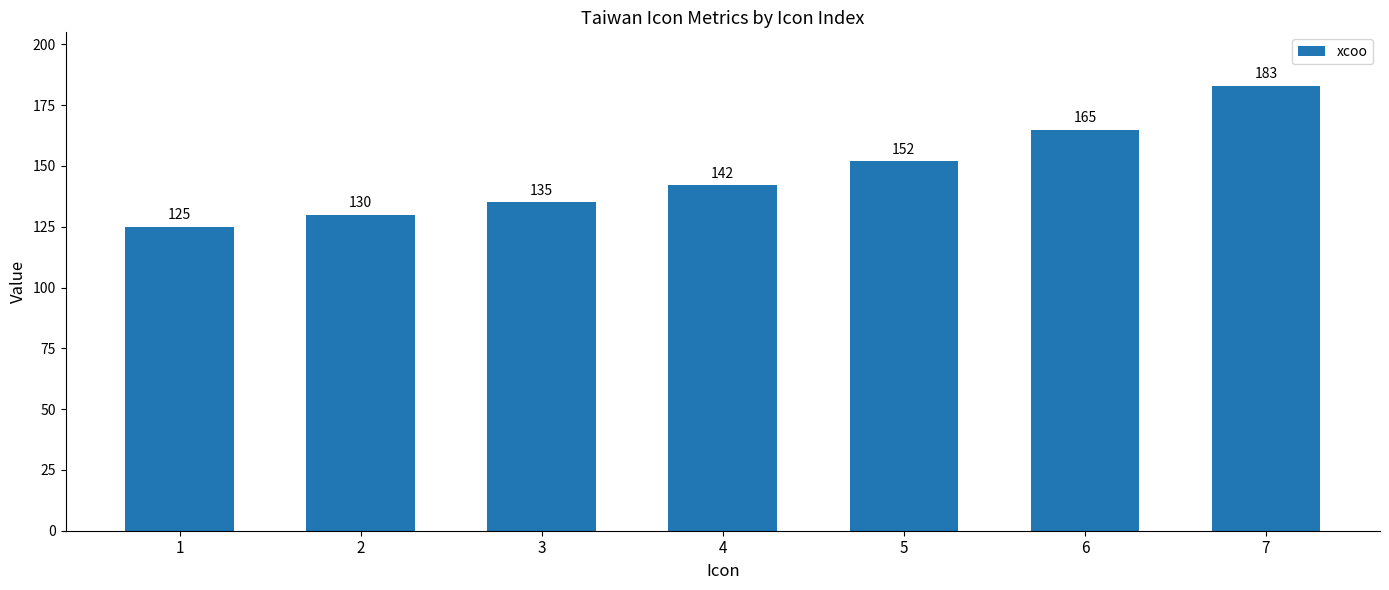

What is the ratio of the value at 7 to the value at 3?

1.4